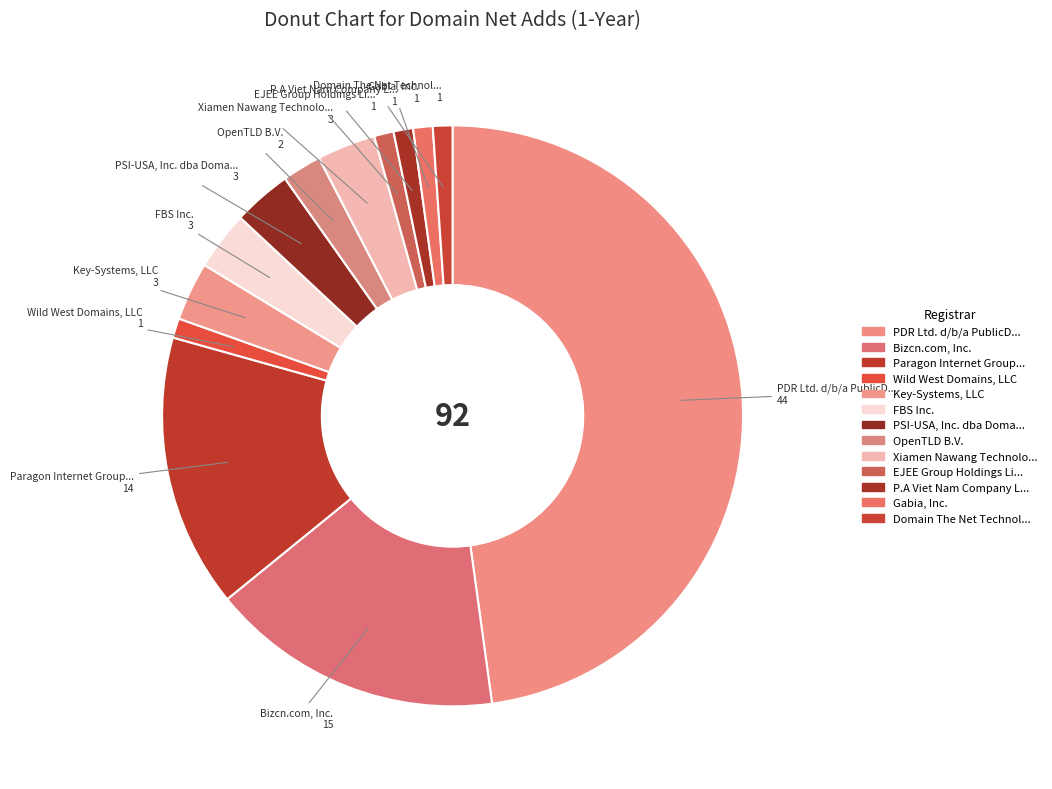

Which slice is the smallest?

Wild West Domains, LLC